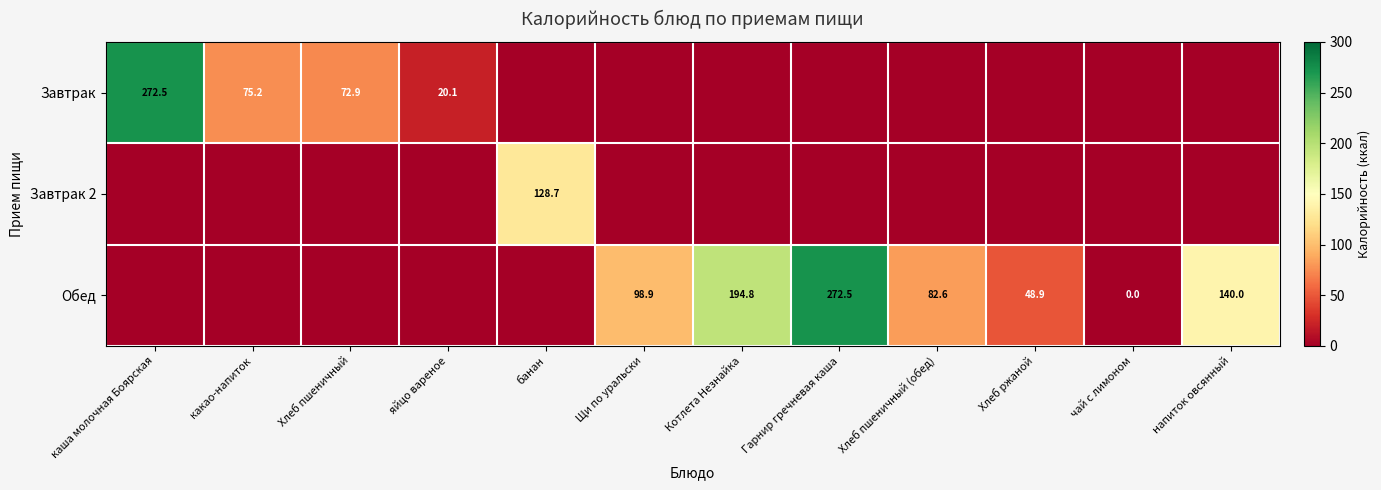

Which series has the widest spread of values?

Завтрак